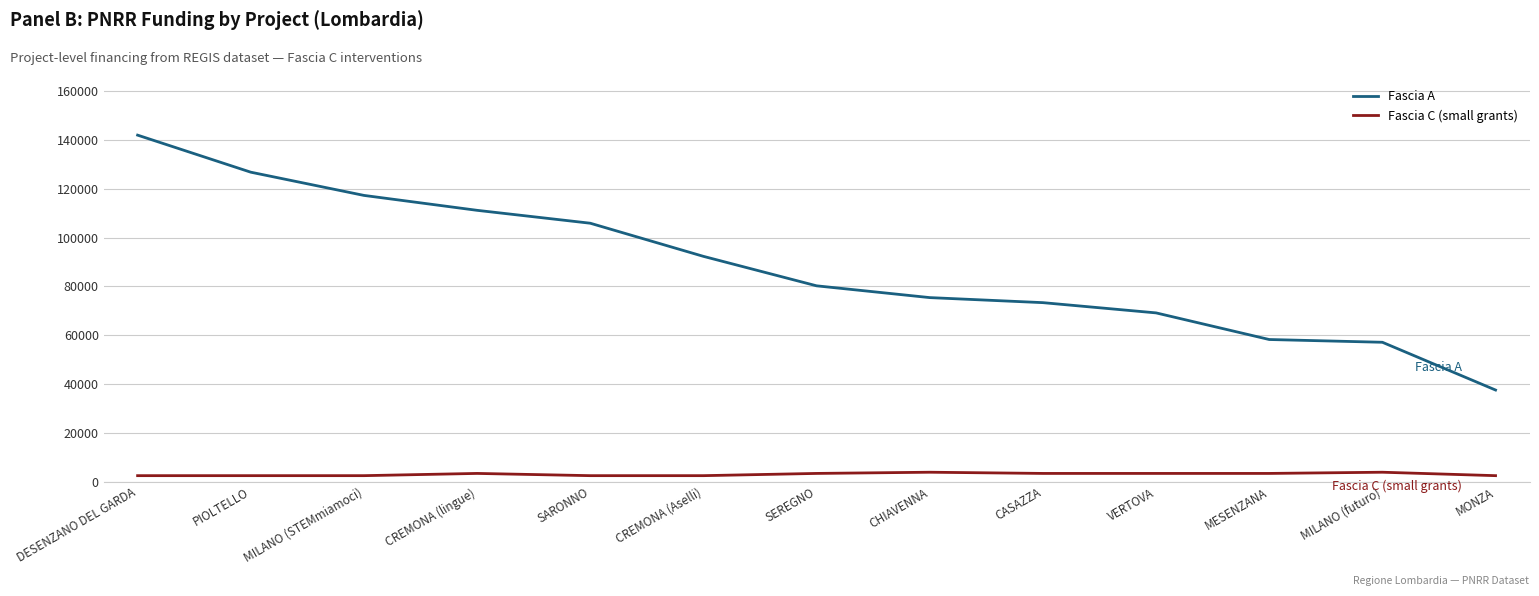

What is the difference between the maximum and minimum values in the Fascia A series?

104426.7